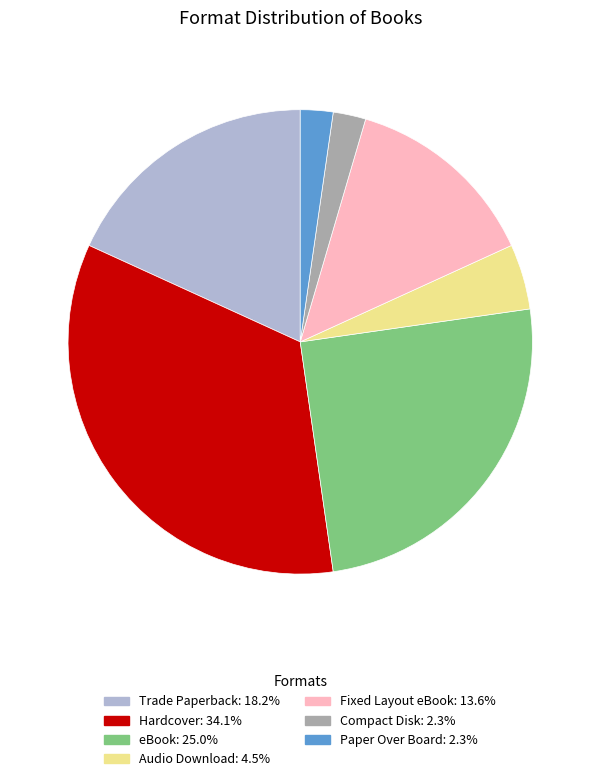

Is the sum of Trade Paperback and Audio Download greater than half?

No